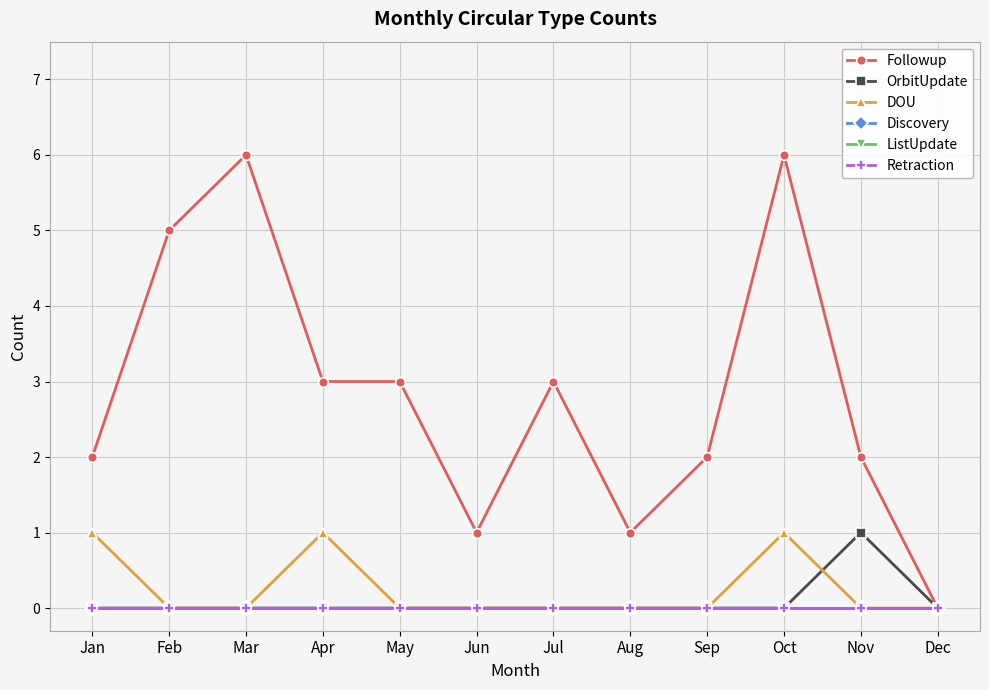

Does the chart have visible grid lines?

Yes